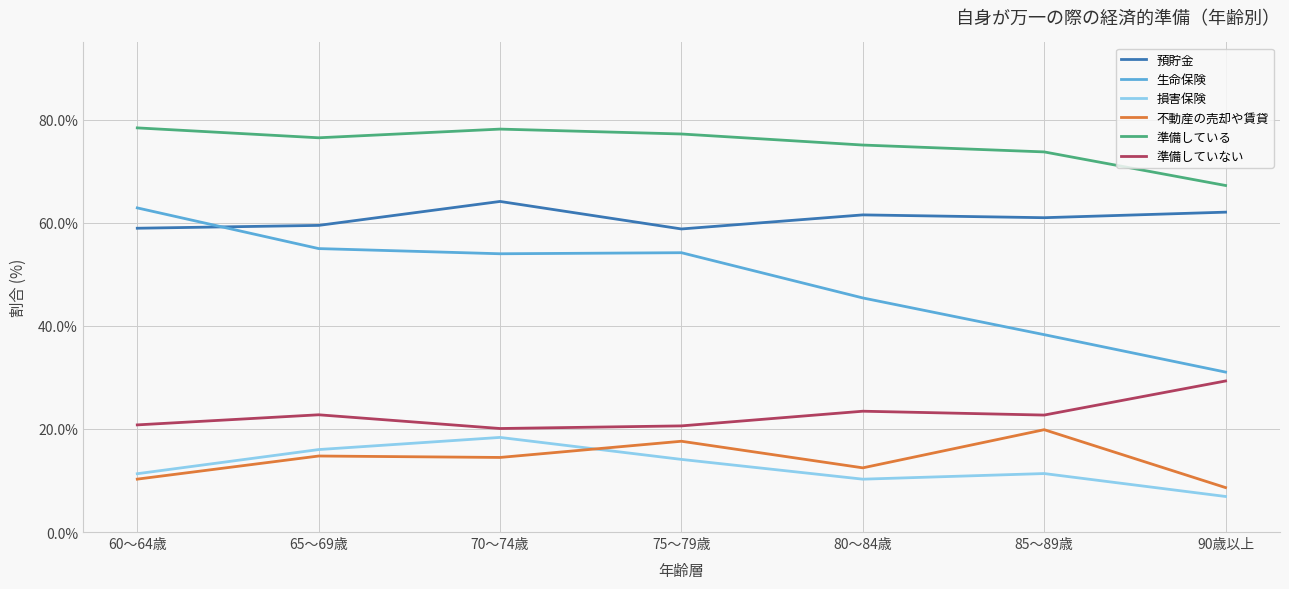

The value of 預貯金 at 75～79歳 is 58.8. True or false?

True